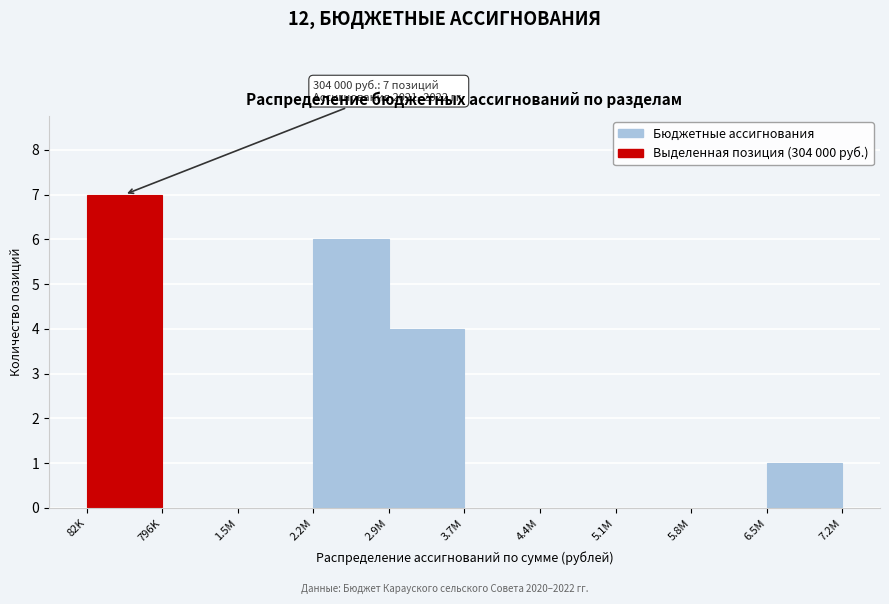

Reading left to right, extract all data points from this chart.

82K=7	796K=0	1.5M=0	2.2M=6	2.9M=4	3.7M=0	4.4M=0	5.1M=0	5.8M=0	6.5M=1